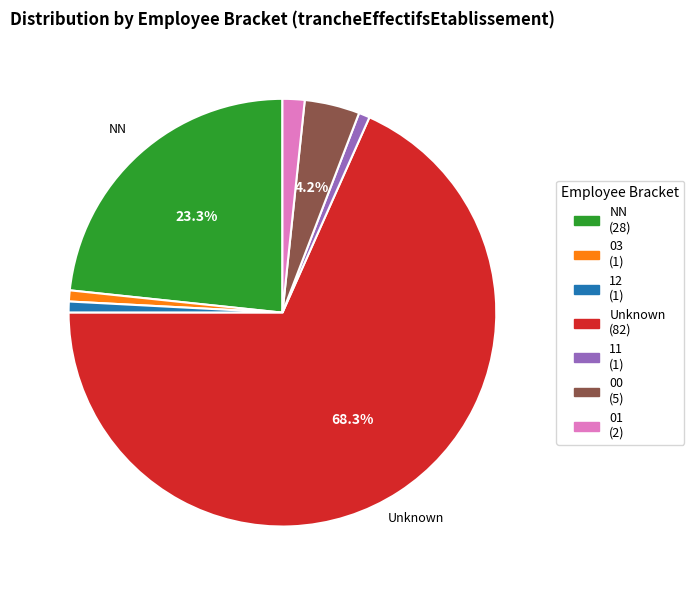

Count the number of slices in the pie.

7